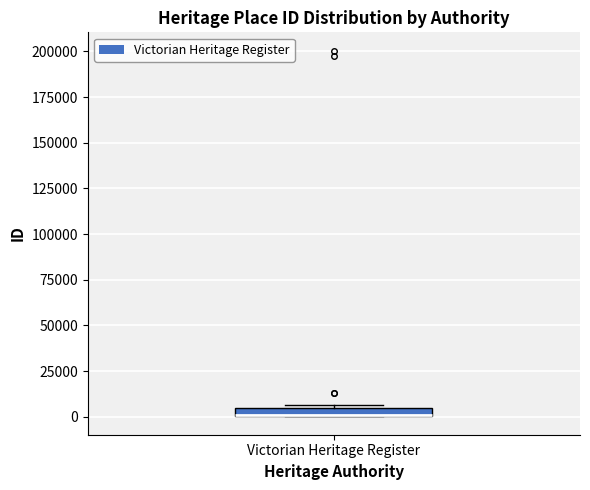

Where is the lower edge of the box for Victorian Heritage Register on the y-axis? The values are not printed on the chart, so give them approximately, as read against the axis.

0